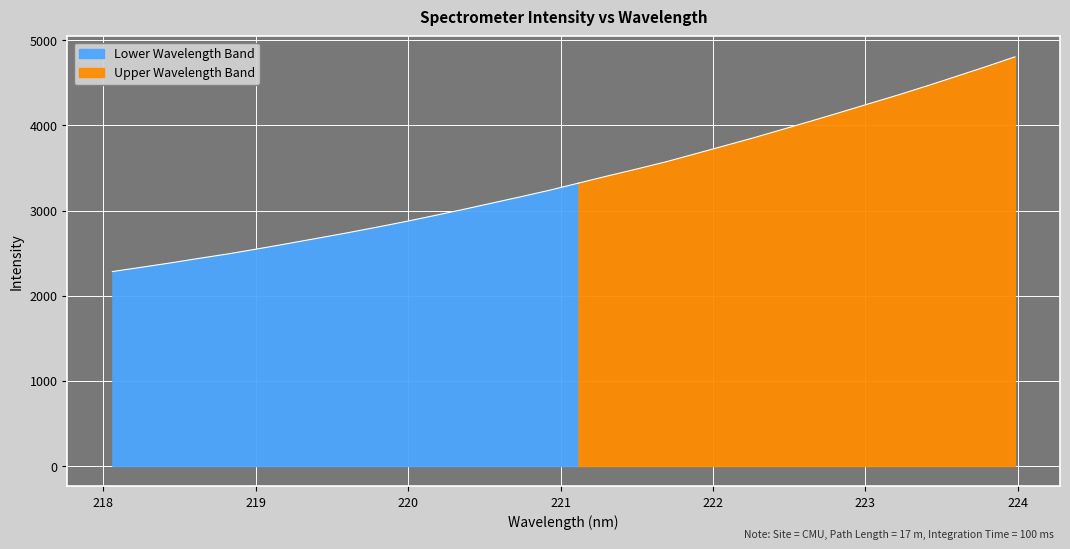

Where does the data first go above 3322?

221.1174